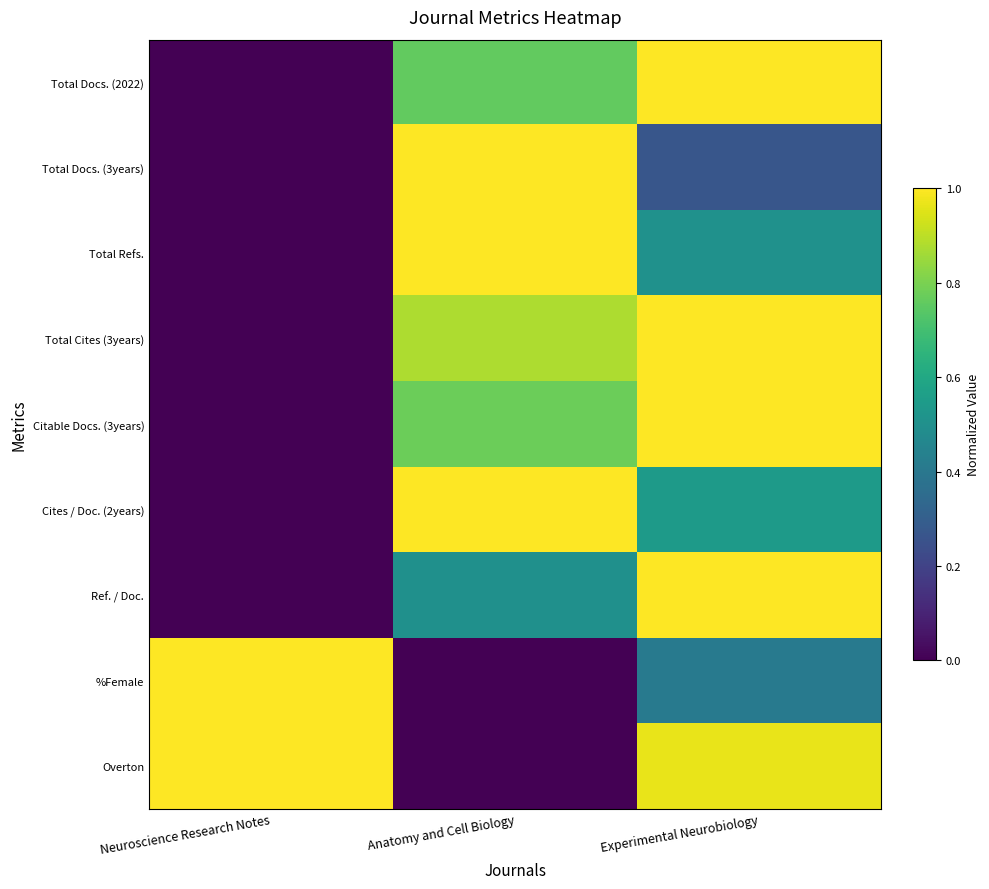

Between Experimental Neurobiology and Anatomy and Cell Biology, which is larger?

Experimental Neurobiology